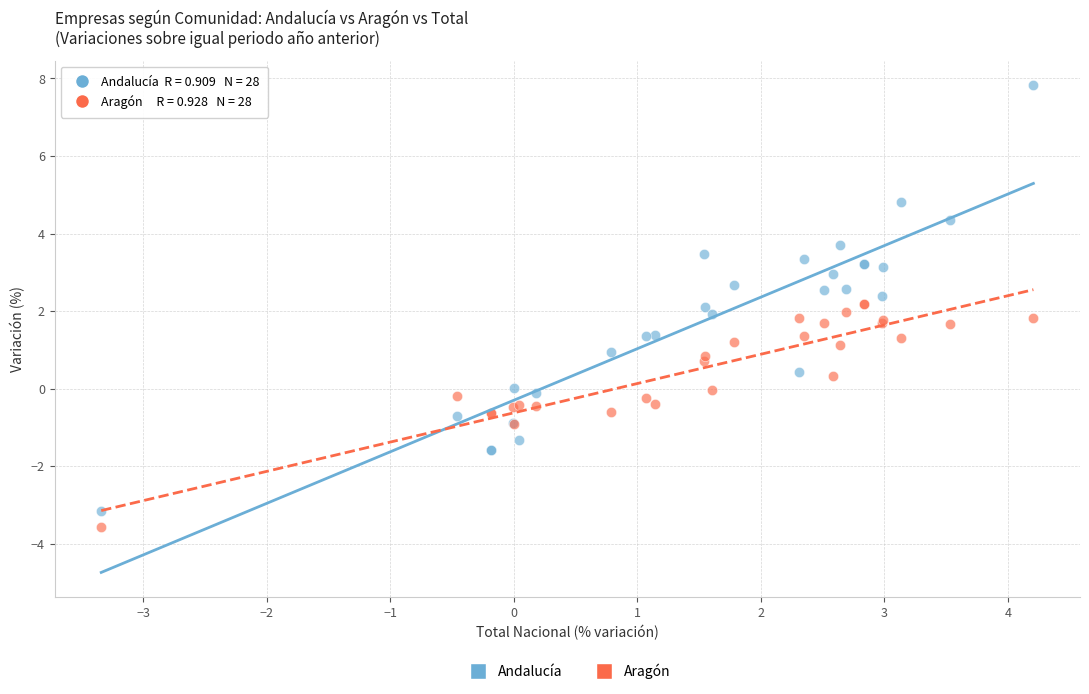

What is the X range (max minus min) for the scatter plot?

7.5